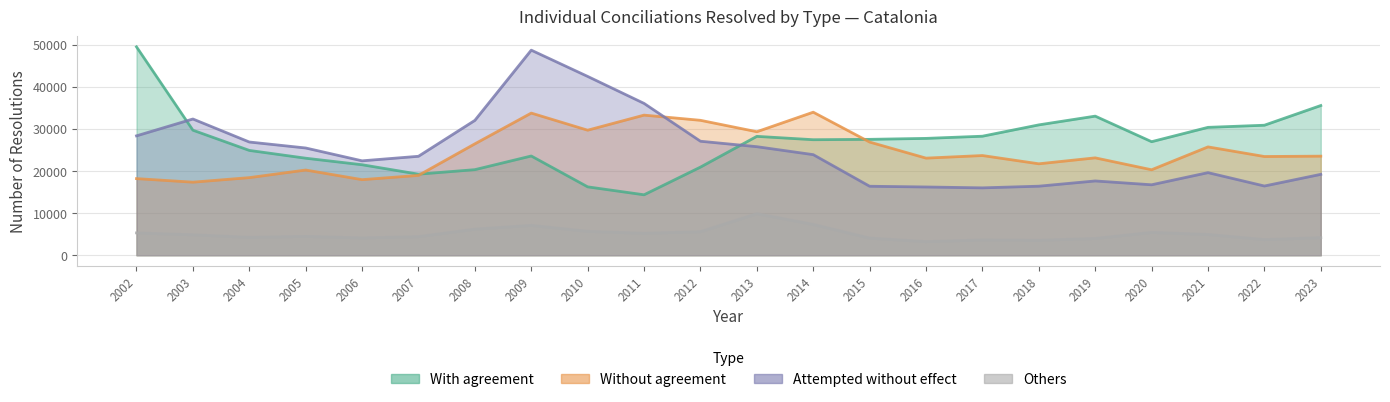

List the series in order of their peak value, highest first.

With agreement, Attempted without effect, Without agreement, Others